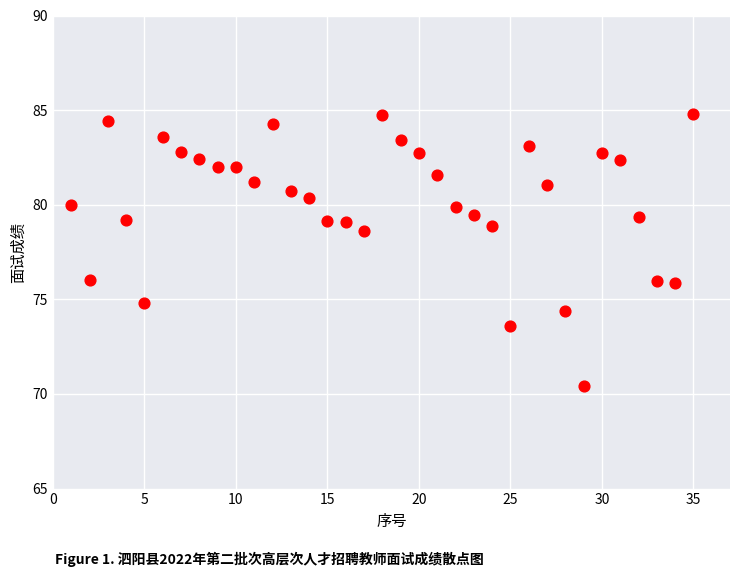

What is the range of Y values (max minus min)?

14.4